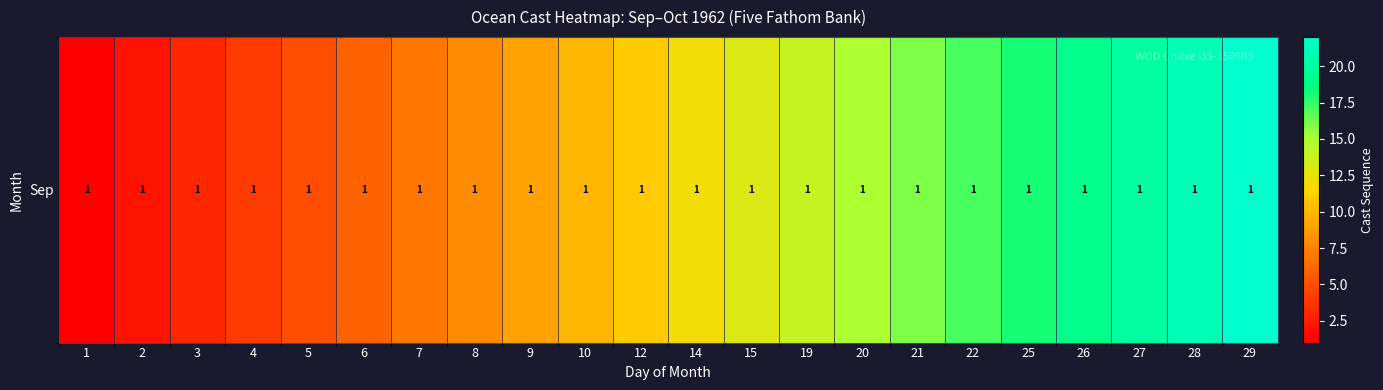

What value does the data have at 10, to the nearest 10?

10